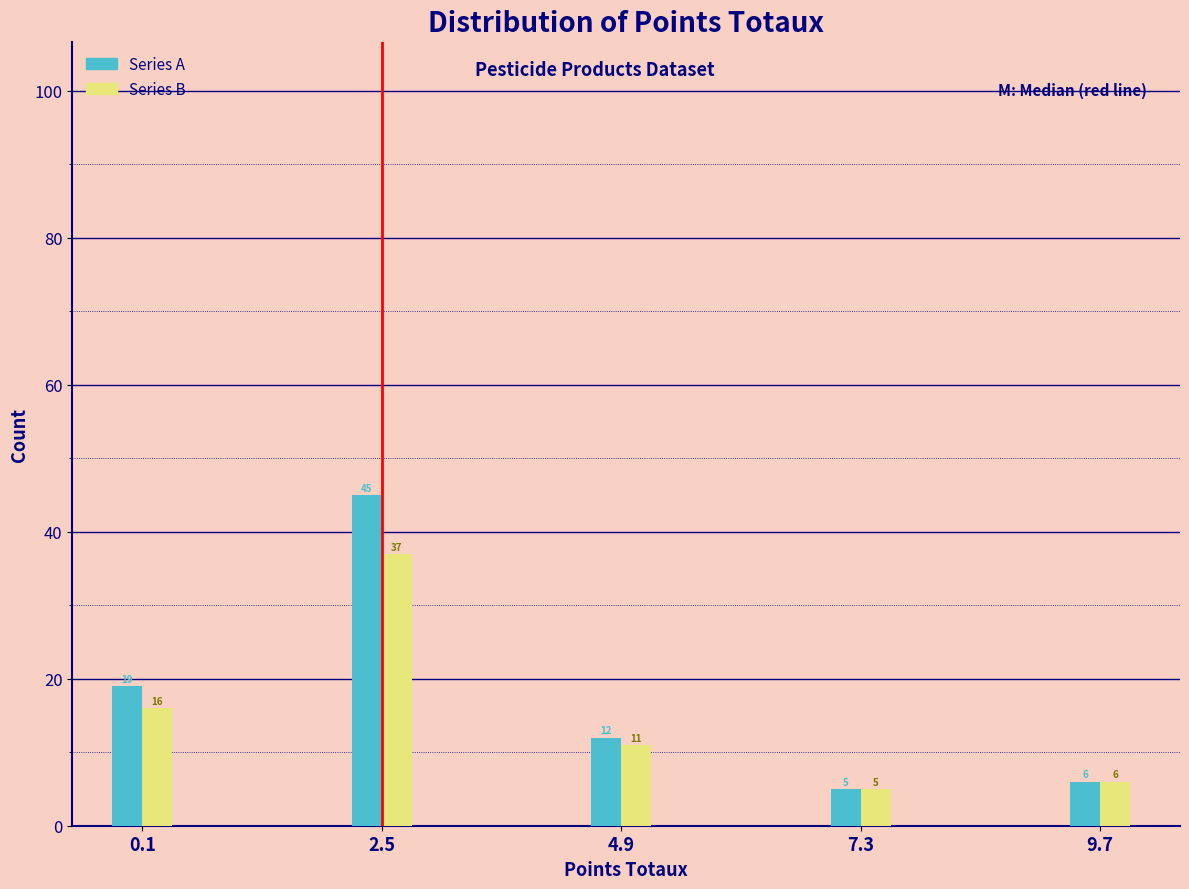

Reading left to right, extract all data points from this chart.

Series A: 19	45	12	5	6
Series B: 16	37	11	5	6